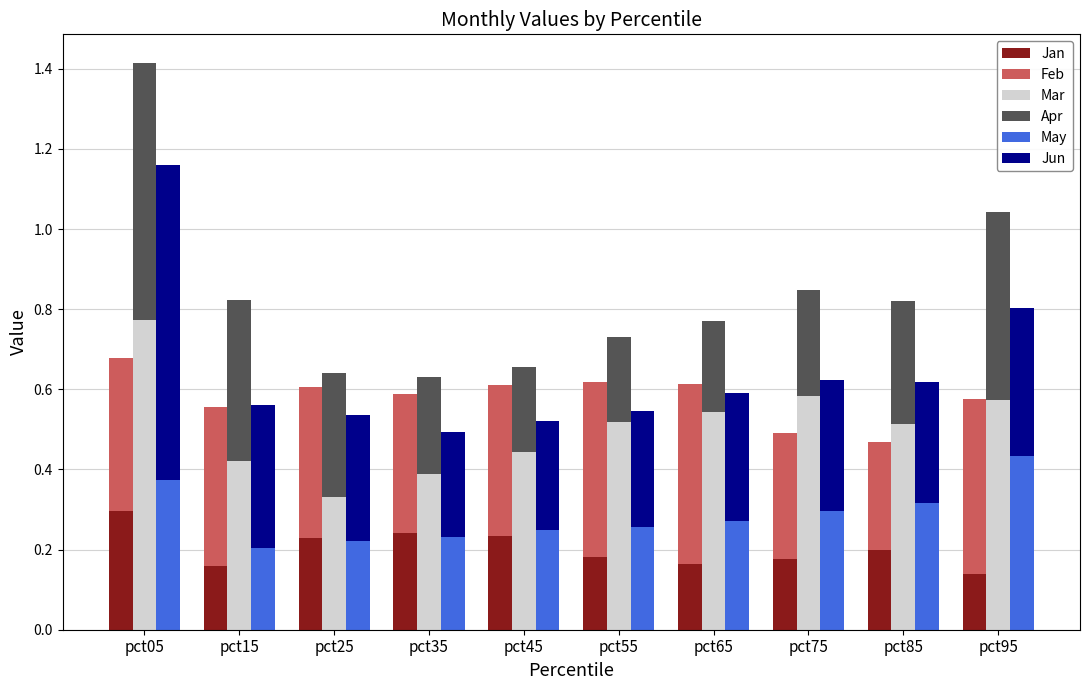

Reading right to left, transcribe all the data shown in this chart.

Jan: pct95=0.1	pct85=0.2	pct75=0.2	pct65=0.2	pct55=0.2	pct45=0.2	pct35=0.2	pct25=0.2	pct15=0.2	pct05=0.3
Feb: pct95=0.4	pct85=0.3	pct75=0.3	pct65=0.5	pct55=0.4	pct45=0.4	pct35=0.3	pct25=0.4	pct15=0.4	pct05=0.4
Mar: pct95=0.6	pct85=0.5	pct75=0.6	pct65=0.5	pct55=0.5	pct45=0.4	pct35=0.4	pct25=0.3	pct15=0.4	pct05=0.8
Apr: pct95=0.5	pct85=0.3	pct75=0.3	pct65=0.2	pct55=0.2	pct45=0.2	pct35=0.2	pct25=0.3	pct15=0.4	pct05=0.6
May: pct95=0.4	pct85=0.3	pct75=0.3	pct65=0.3	pct55=0.3	pct45=0.2	pct35=0.2	pct25=0.2	pct15=0.2	pct05=0.4
Jun: pct95=0.4	pct85=0.3	pct75=0.3	pct65=0.3	pct55=0.3	pct45=0.3	pct35=0.3	pct25=0.3	pct15=0.4	pct05=0.8